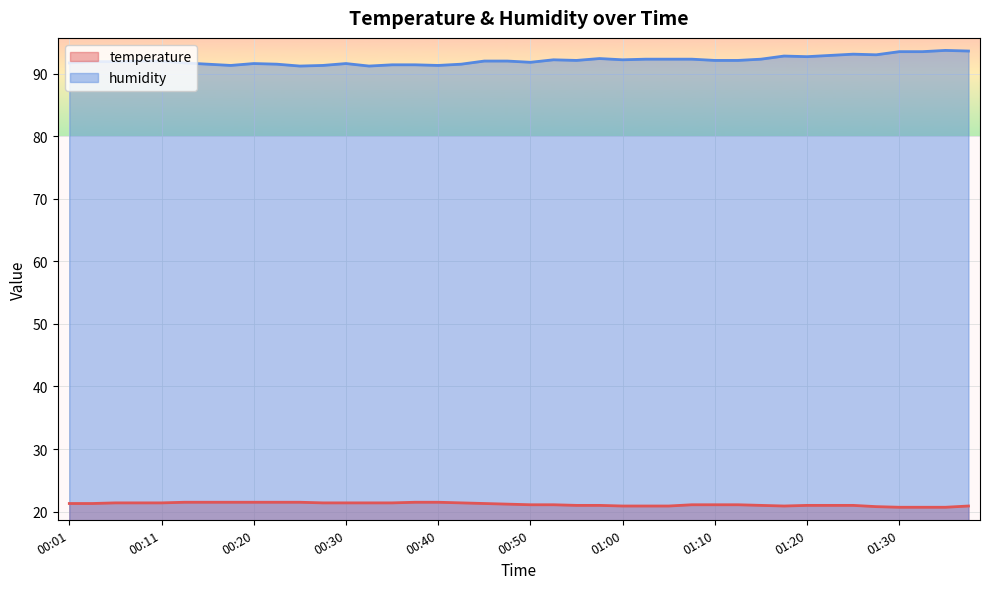

What is the average value of the temperature series?

21.2